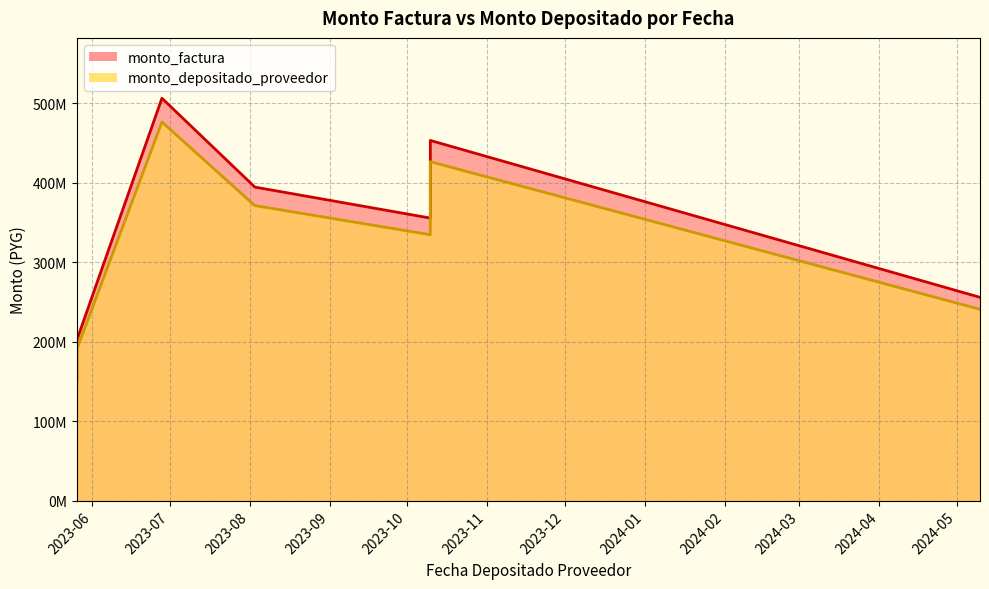

Is it true that monto_depositado_proveedor equals 282484498 at 2023-05-26?

False